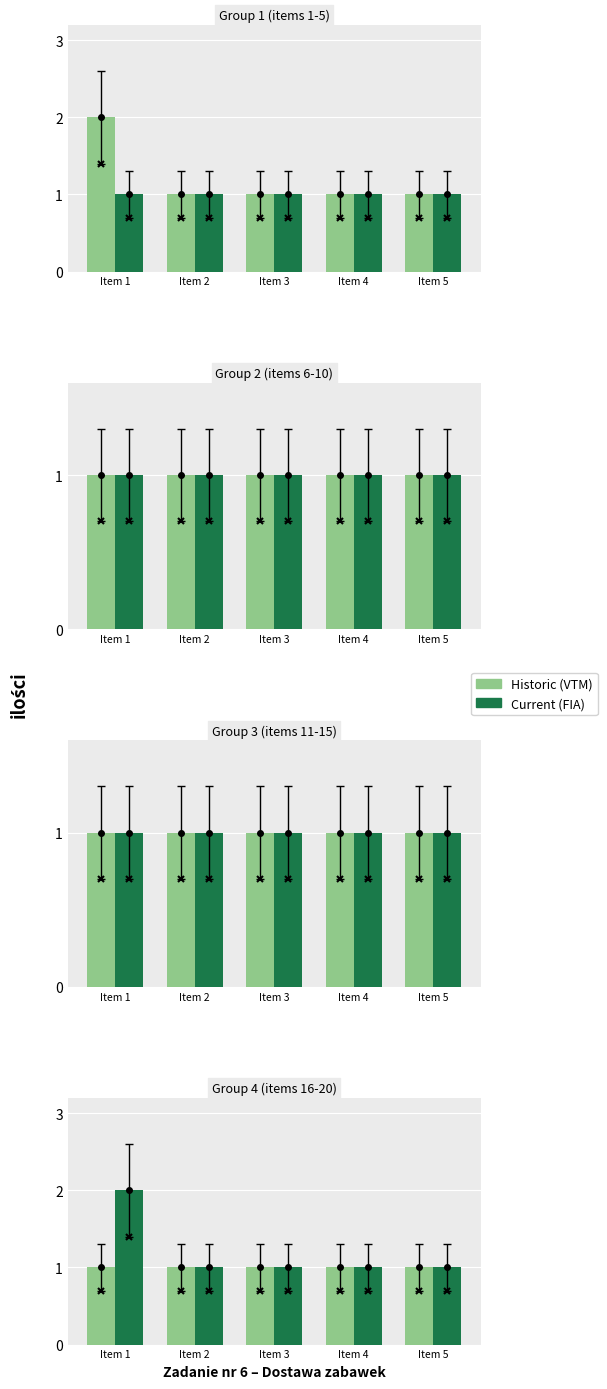

Which has a higher value, Item 1 or Item 2?

Item 1